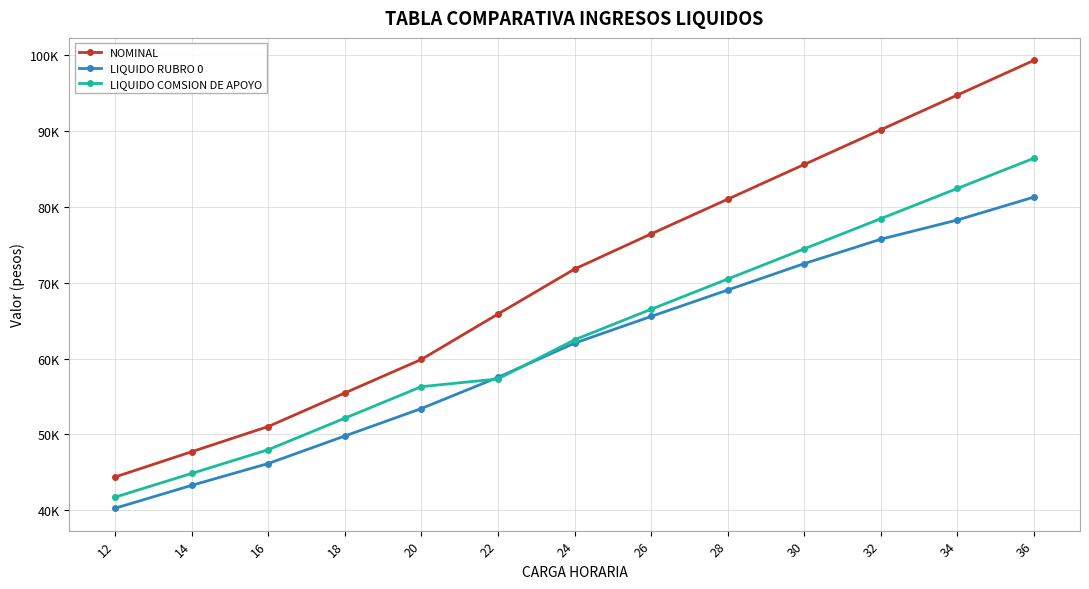

What is the sum of all NOMINAL values?

923529.3